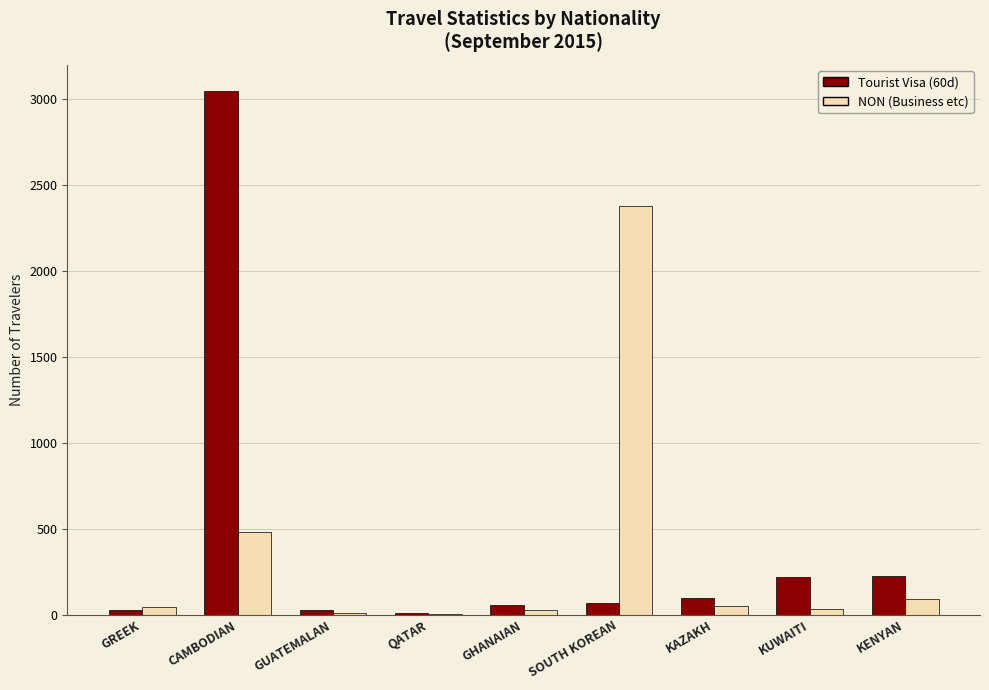

Which label corresponds to the largest value in the chart?

CAMBODIAN